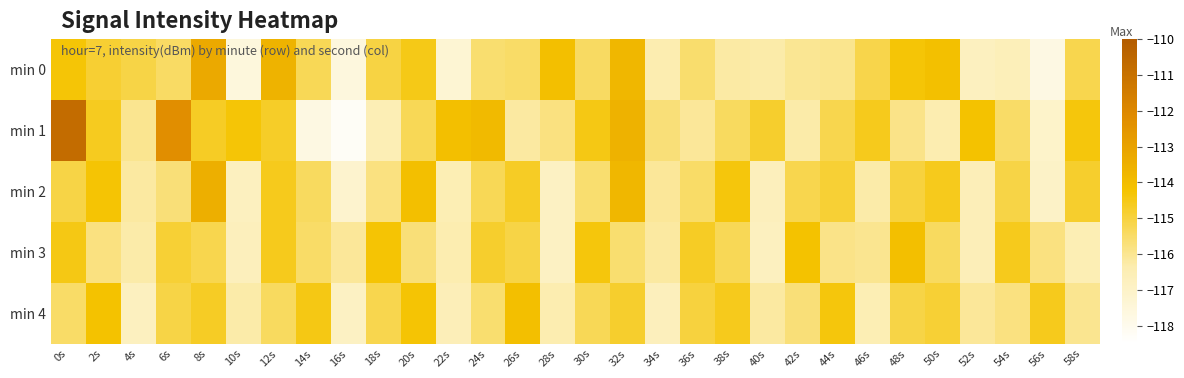

Which category has the lowest value across all series?

16s